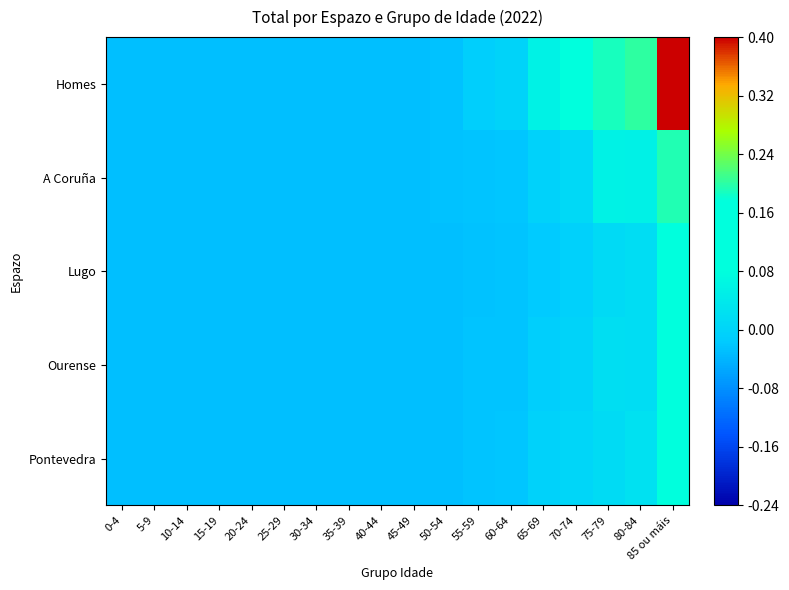

Count the number of data series in this chart.

5